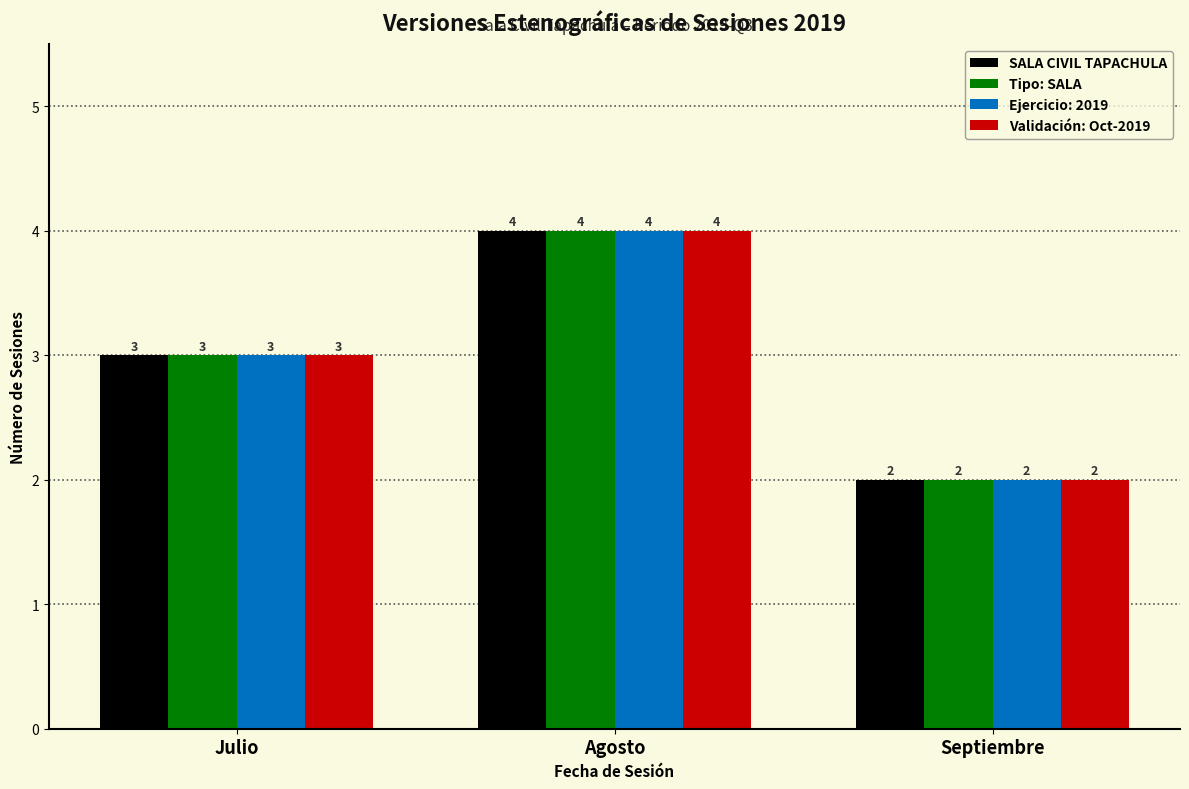

What is the sum of the Tipo: SALA values at Agosto and Septiembre?

6